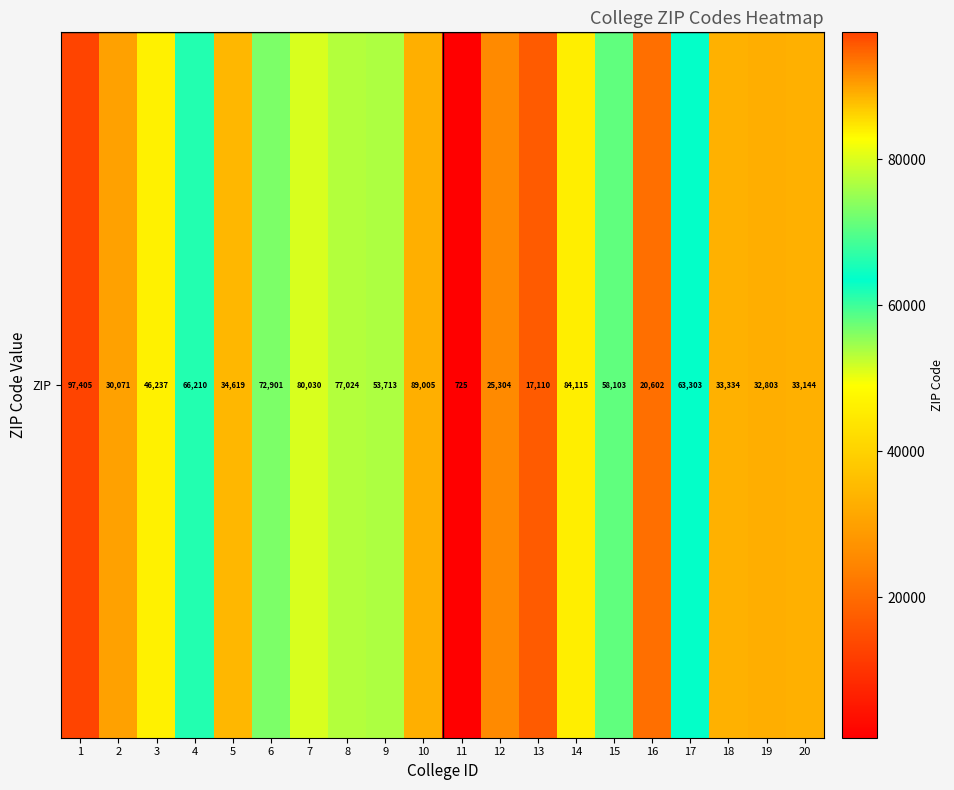

Rank the categories by value from highest to lowest.

1, 10, 14, 7, 8, 6, 4, 17, 15, 9, 3, 5, 18, 20, 19, 2, 12, 16, 13, 11